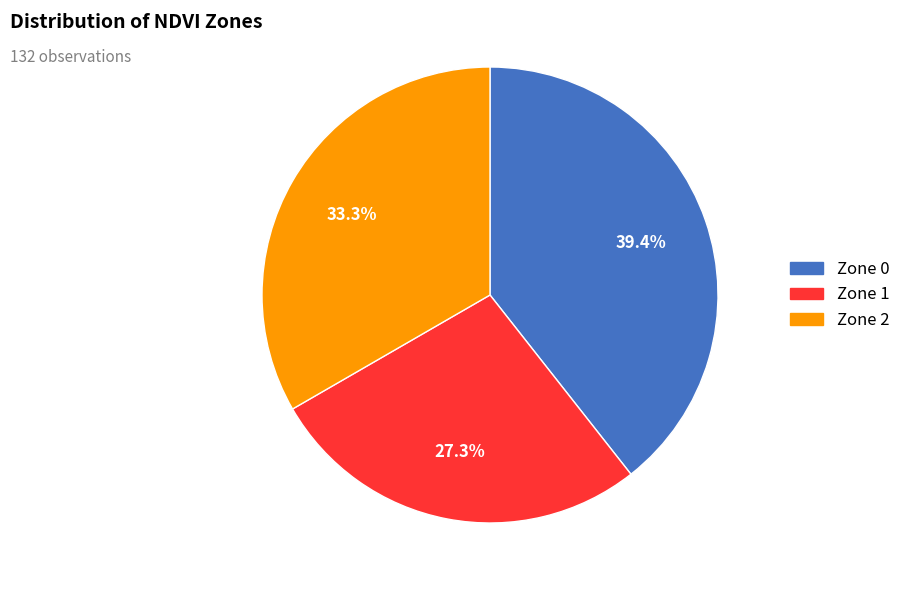

How many segments does this pie chart have?

3